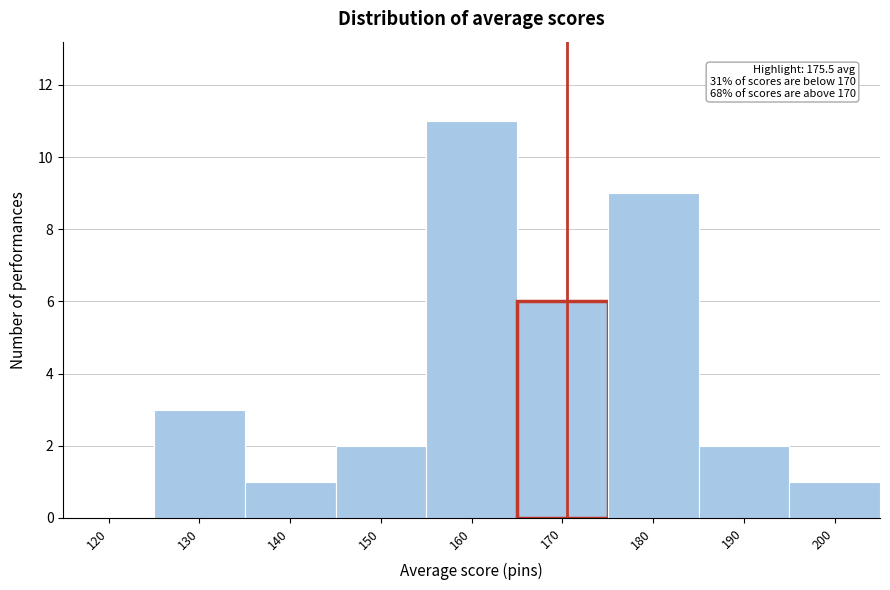

Reading left to right, what are all the values shown in this chart?

120=0	130=3	140=1	150=2	160=11	170=6	180=9	190=2	200=1